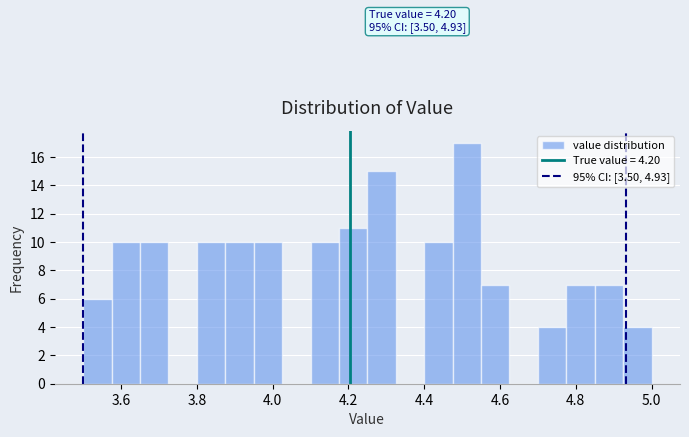

Around what value on the x-axis is the tallest bar? Give the approximate position of its centre, as read against the axis.

4.52